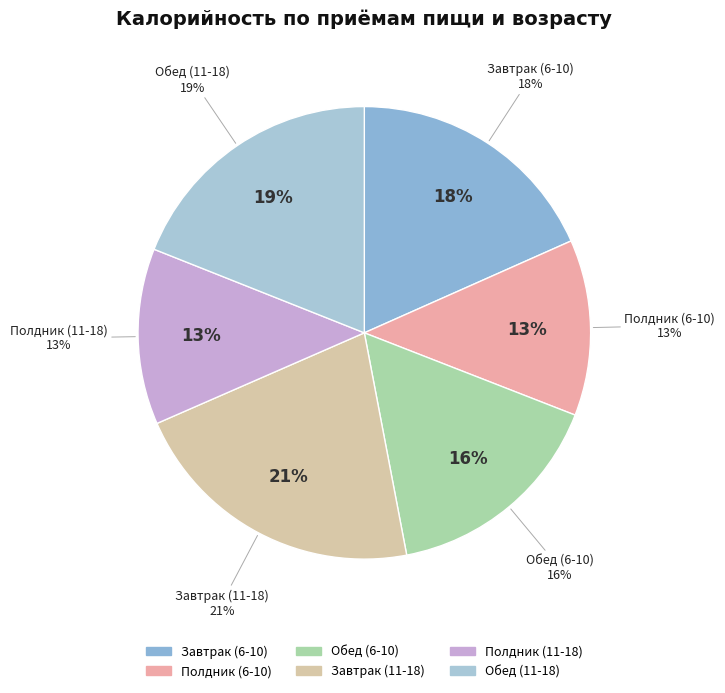

Count the number of slices in the pie.

6